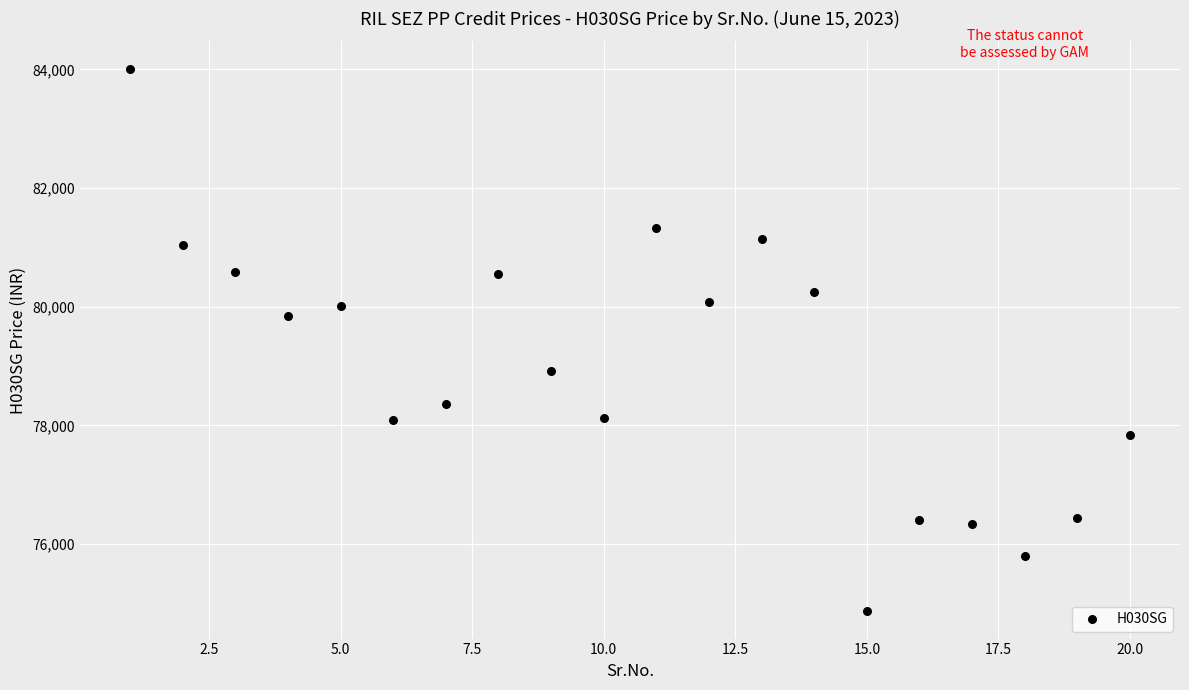

What is the range of Y values (max minus min)?

9151